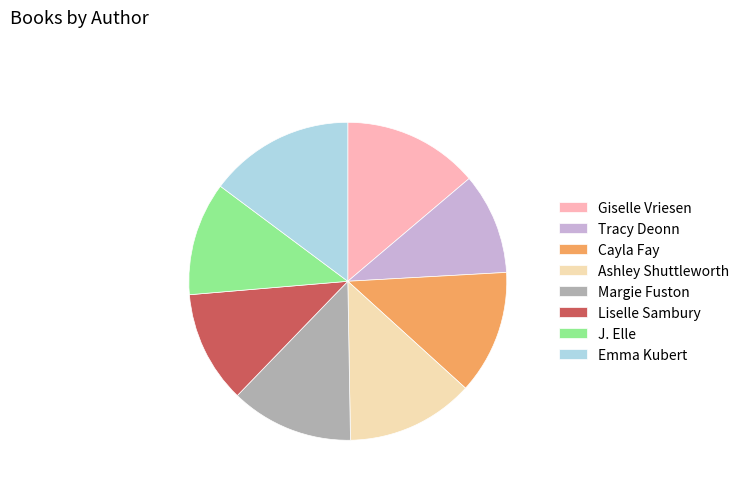

True or false: Giselle Vriesen accounts for 23% of the total.

False